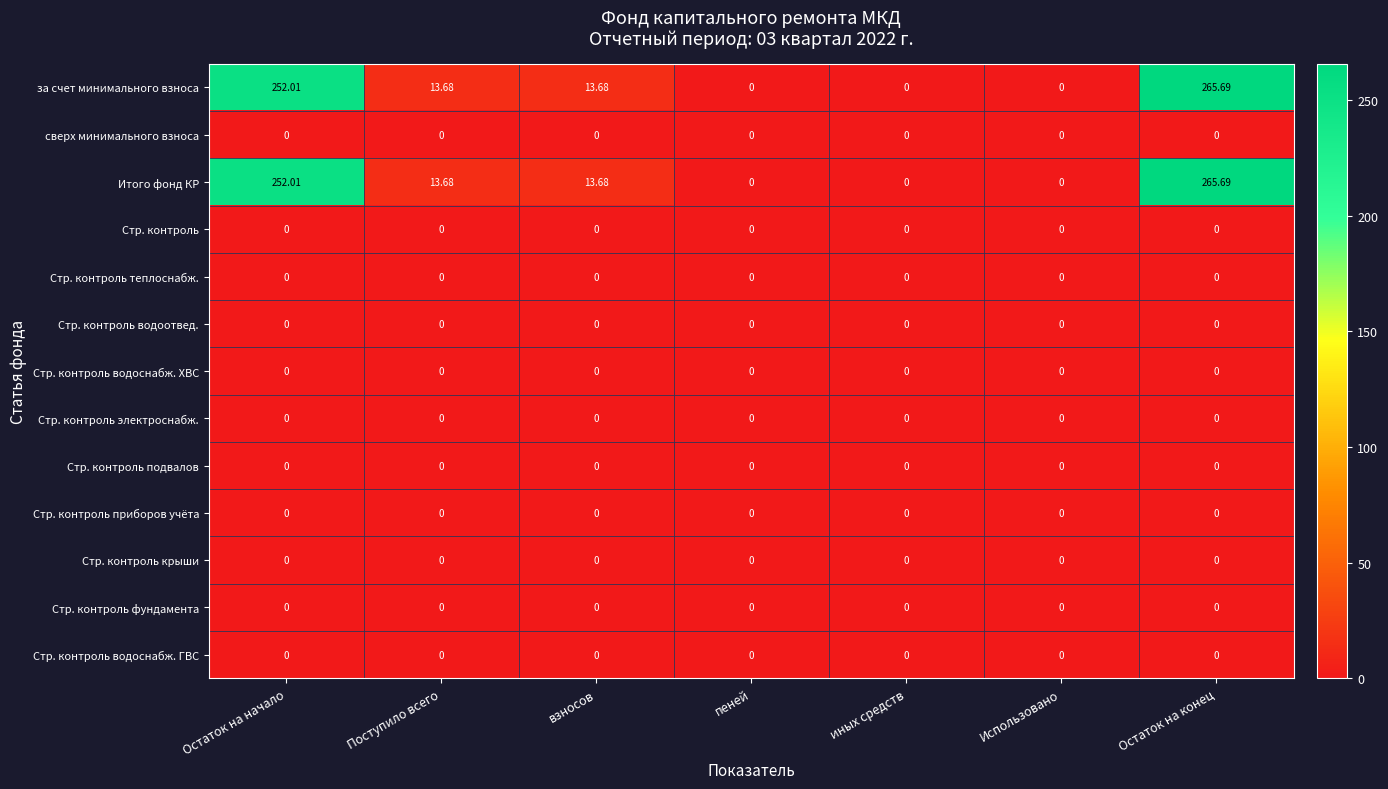

How many values in the за счет минимального взноса series exceed 13?

4